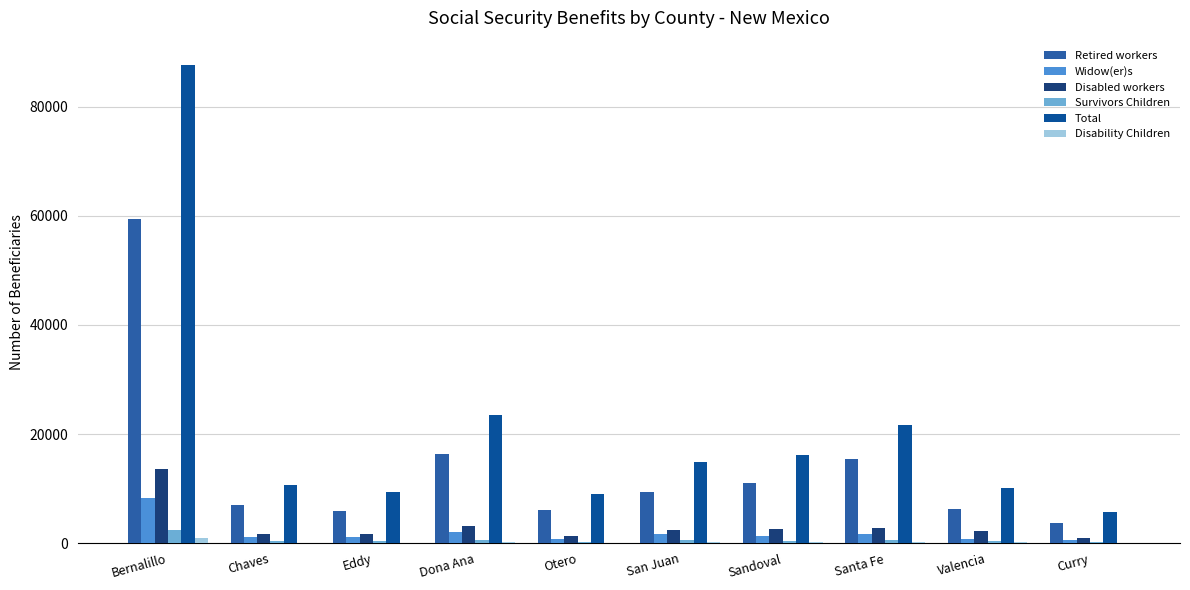

What is the minimum value for Retired workers?

3644